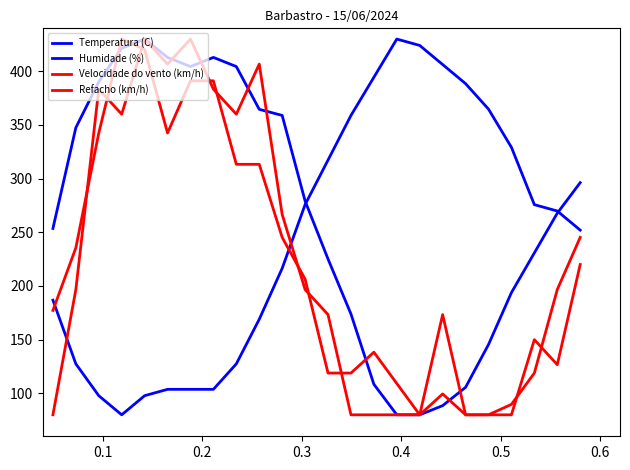

In Humidade (%), how many points are lower than both neighbors (excluding endpoints)?

1